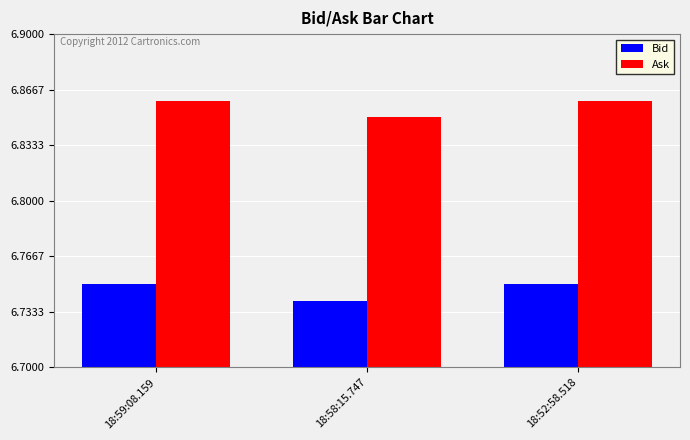

How many data points does each series have?

3